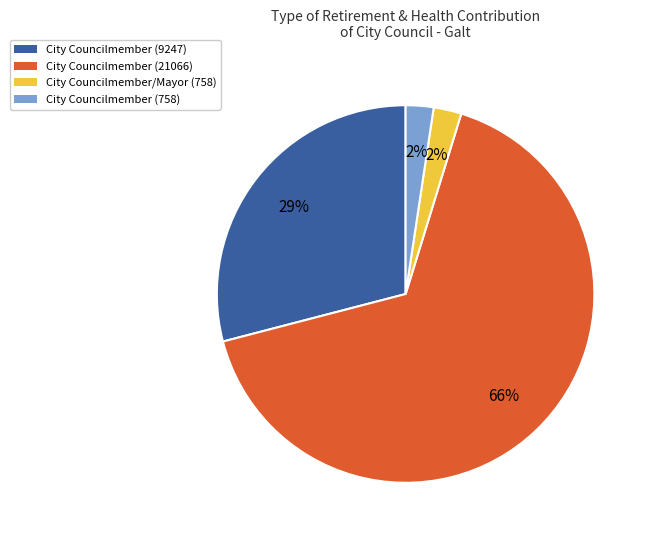

What is the majority slice?

City Councilmember (21066)